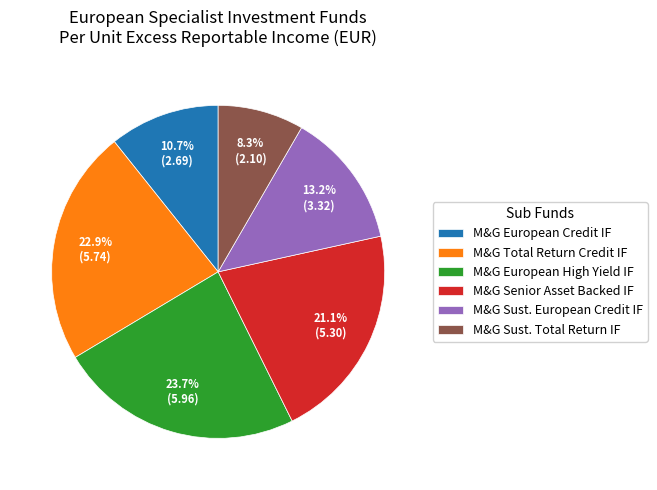

Combined, what portion of the pie is M&G Senior Asset Backed IF and M&G Sust. European Credit IF?

34.3%